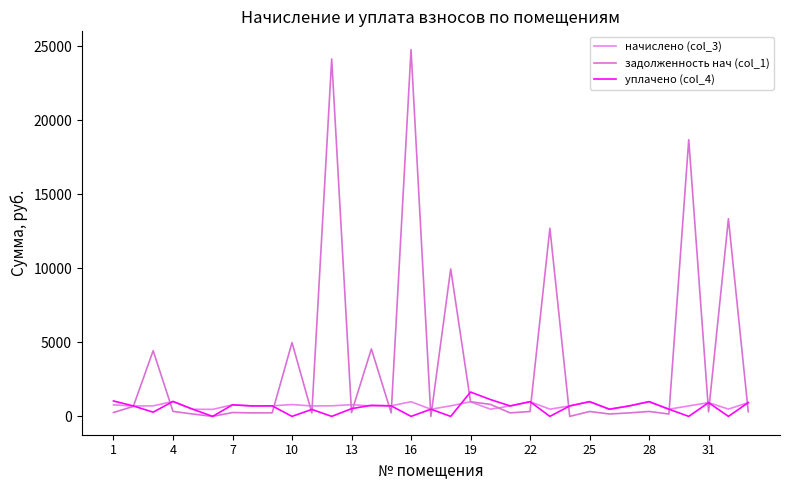

Rank the series by their maximum value, from lowest to highest.

начислено (col_3), уплачено (col_4), задолженность нач (col_1)